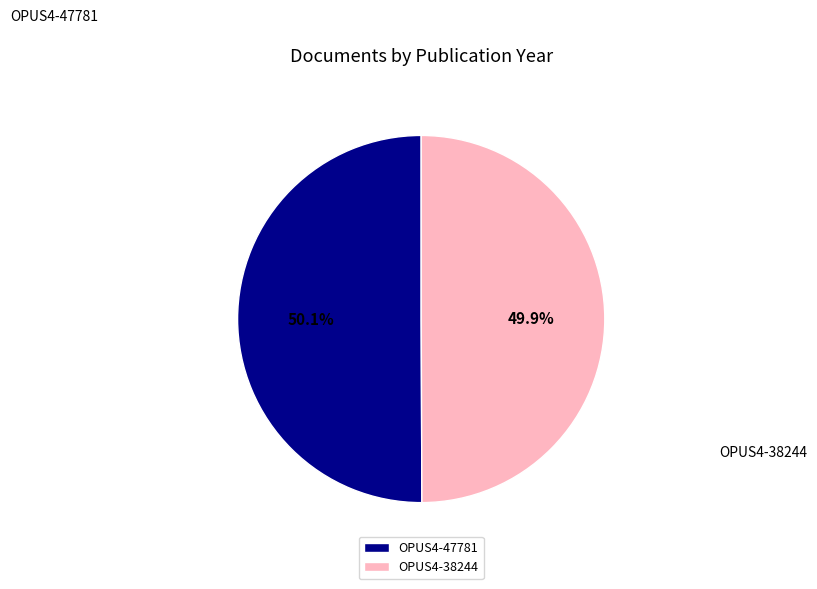

To the nearest percent, what is the combined percentage of OPUS4-38244 and OPUS4-47781?

100%